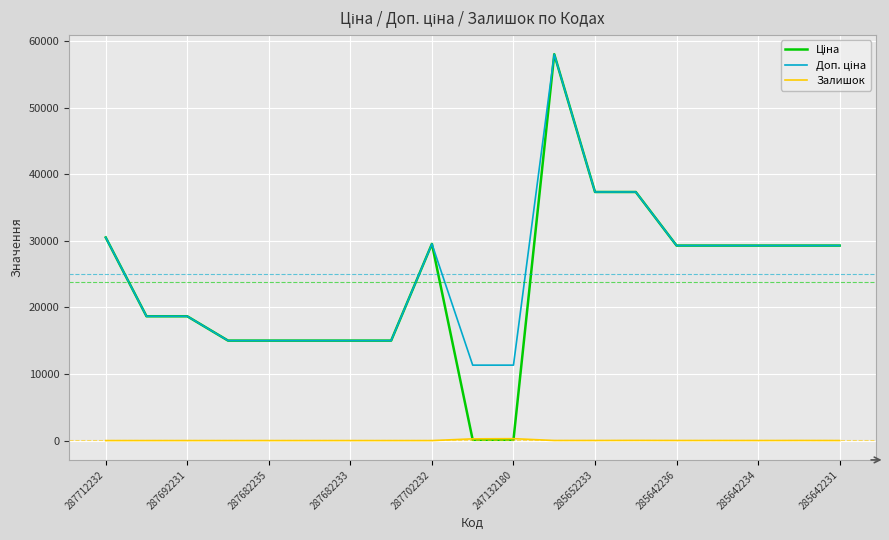

How many series are shown in this chart?

3